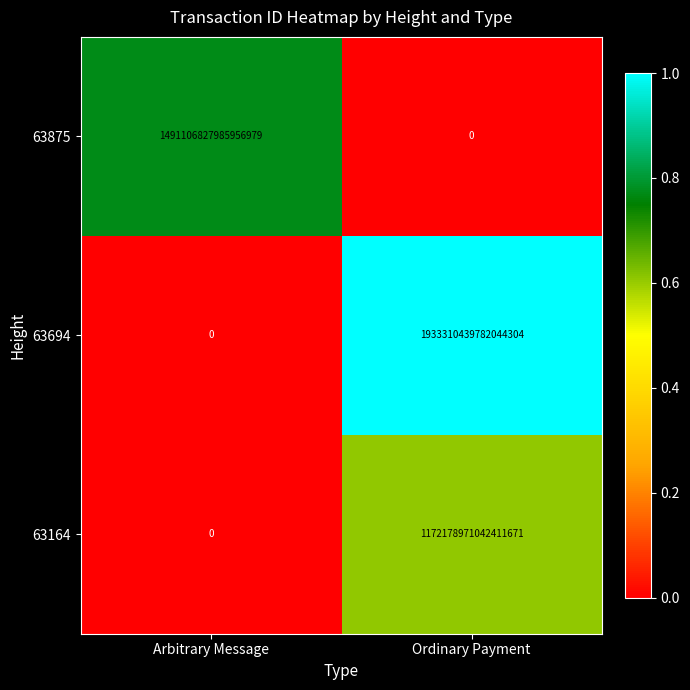

Between Arbitrary Message and Ordinary Payment, which series saw the biggest shift?

63694